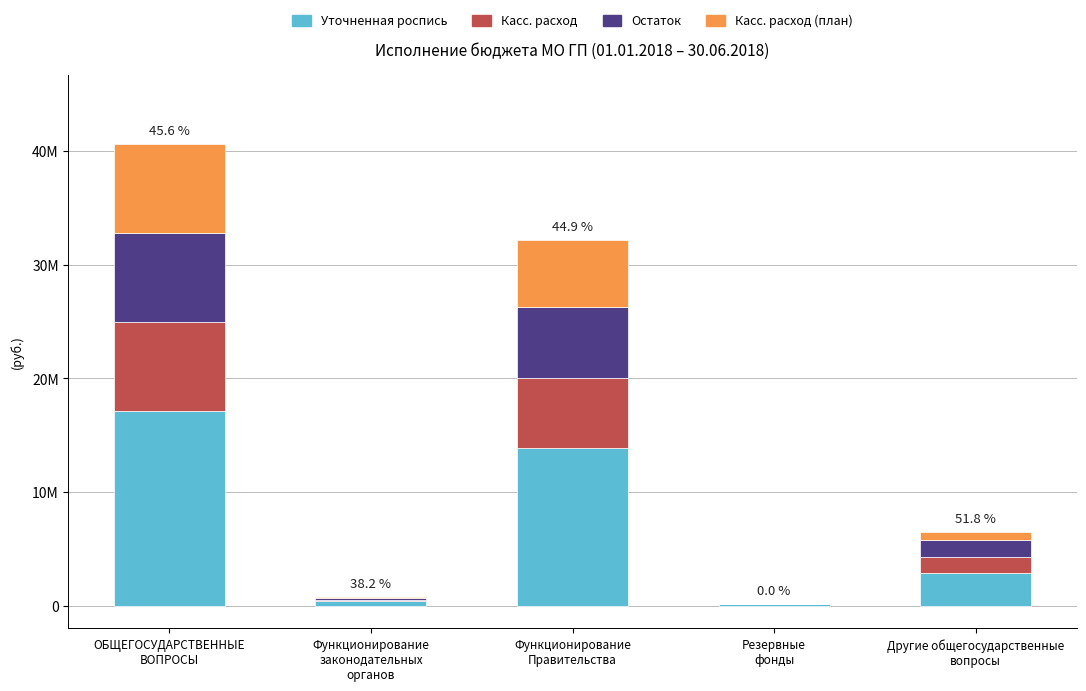

What position from the left is ОБЩЕГОСУДАРСТВЕННЫЕ
ВОПРОСЫ?

1